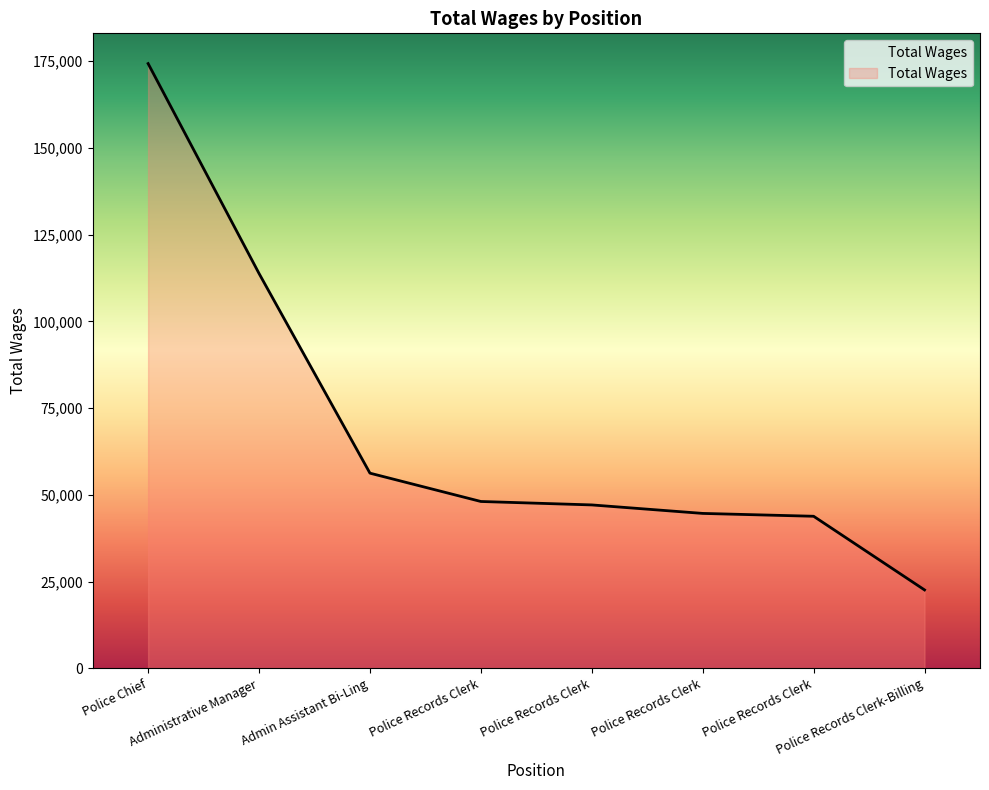

How many values are below 48109?

4